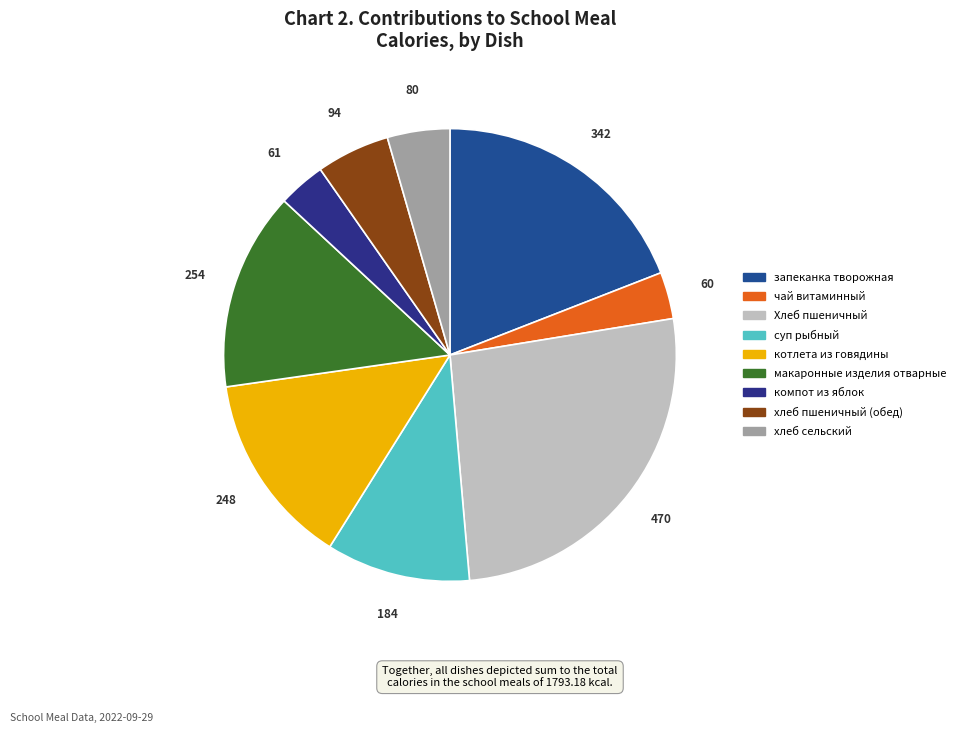

The запеканка творожная slice represents 19% of the pie. True or false?

True